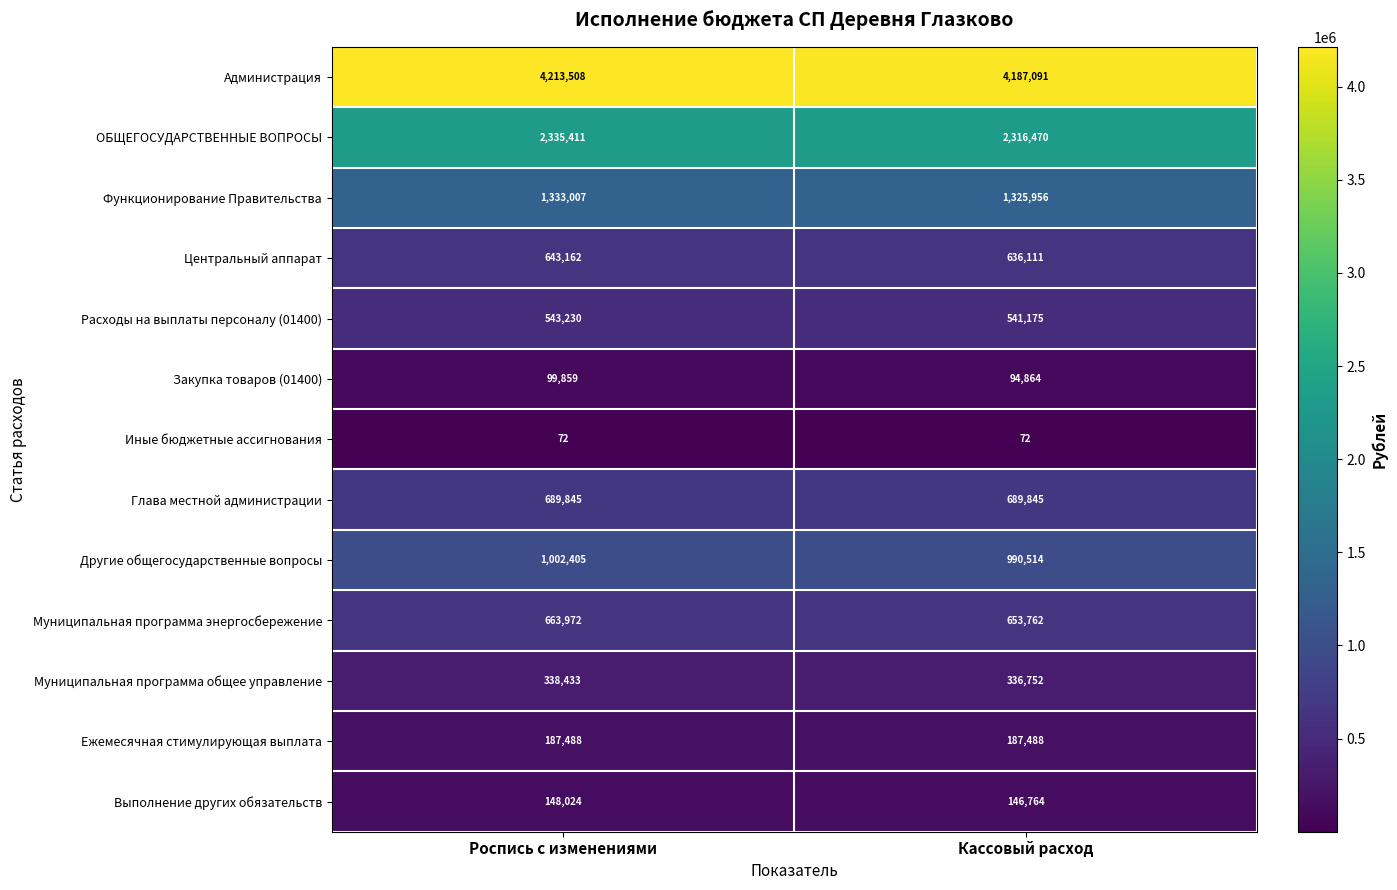

What is the difference between the highest and lowest values at Кассовый расход?

4187019